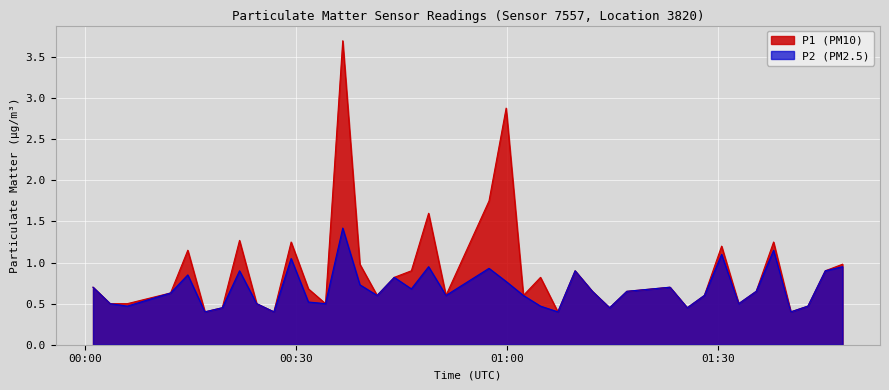

What is the greatest value displayed?

3.7